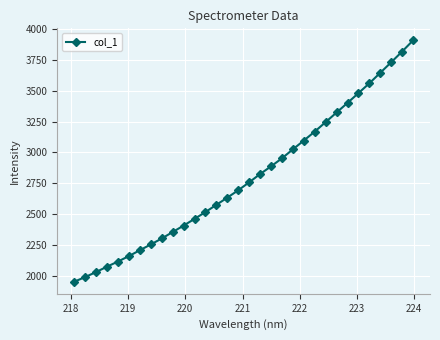

What is the value of the 16th point from the left?

2694.4